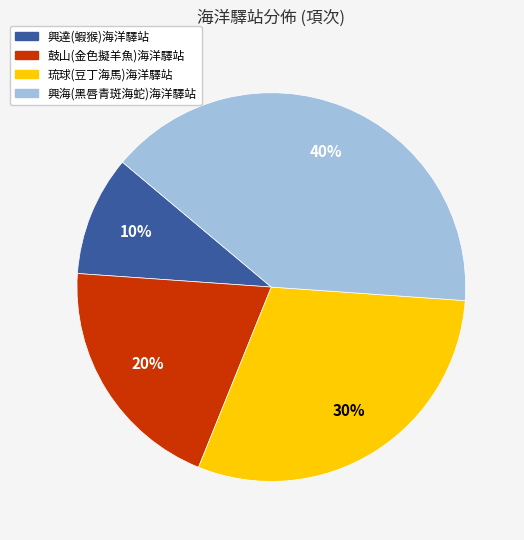

Rank the categories by value from highest to lowest.

興海(黑唇青斑海蛇)海洋驛站, 琉球(豆丁海馬)海洋驛站, 鼓山(金色擬羊魚)海洋驛站, 興達(蝦猴)海洋驛站